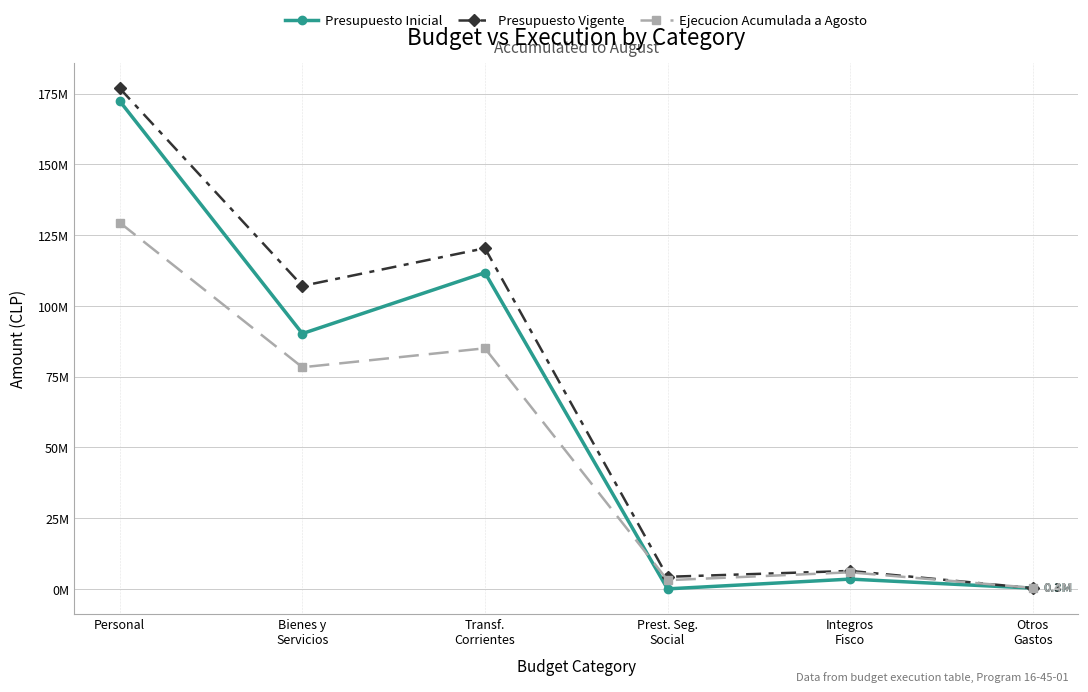

In Ejecucion Acumulada a Agosto, how many points are higher than both neighbors (excluding endpoints)?

2